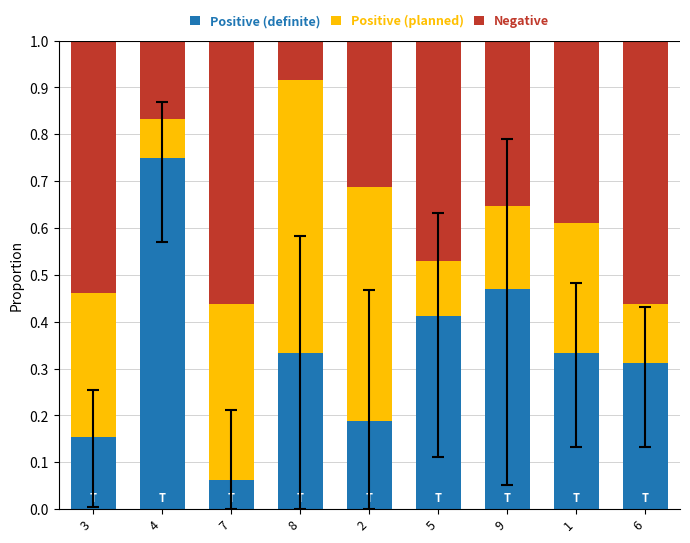

Which category has the lowest value in the Positive (definite) series?

7